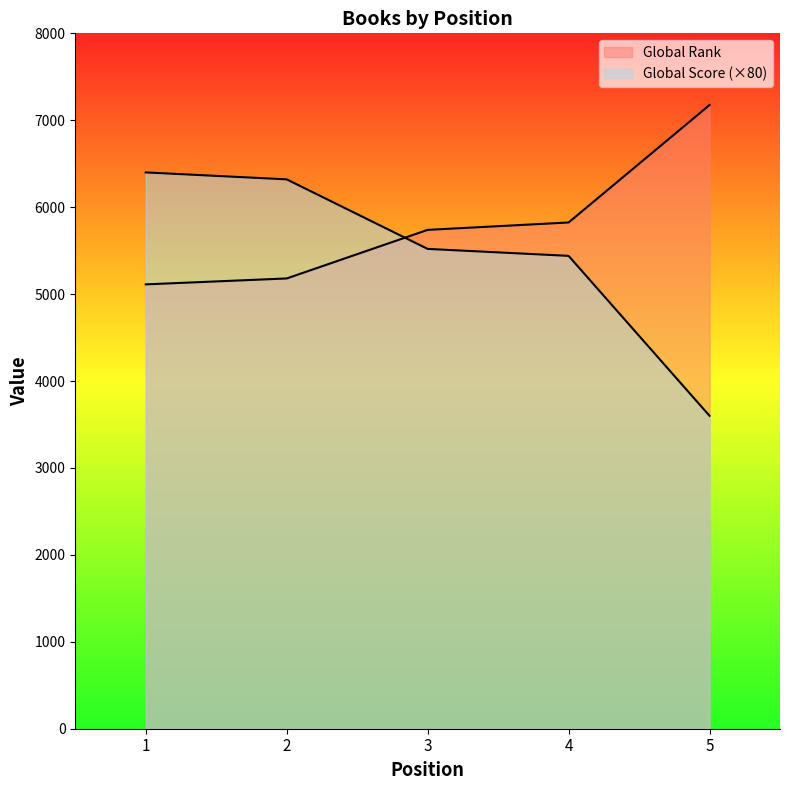

True or false: Global Score and Global Rank intersect in this chart.

True